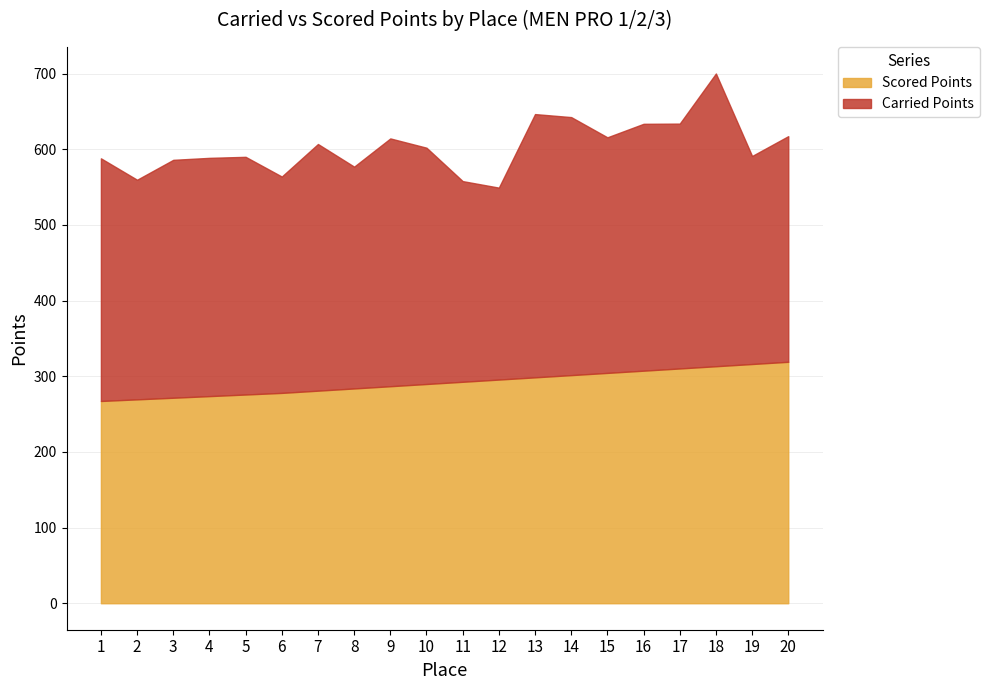

What is the value of the Carried Points point at the 9th from the left?

327.6